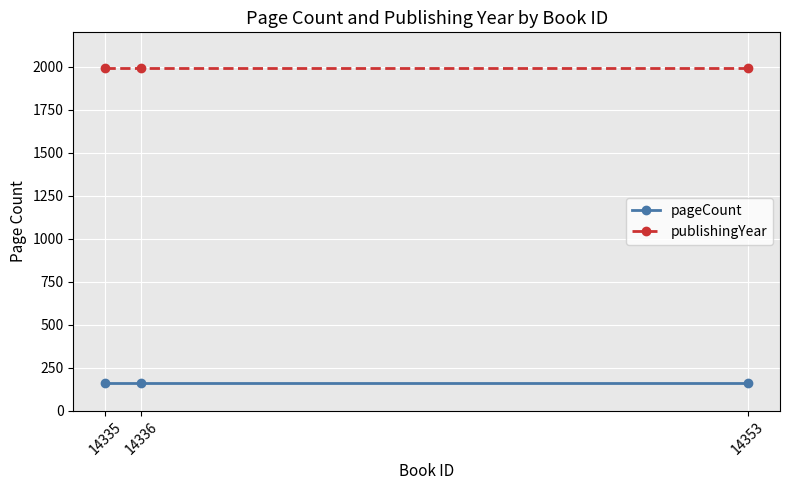

What is the total value across all series at 14336?

2153